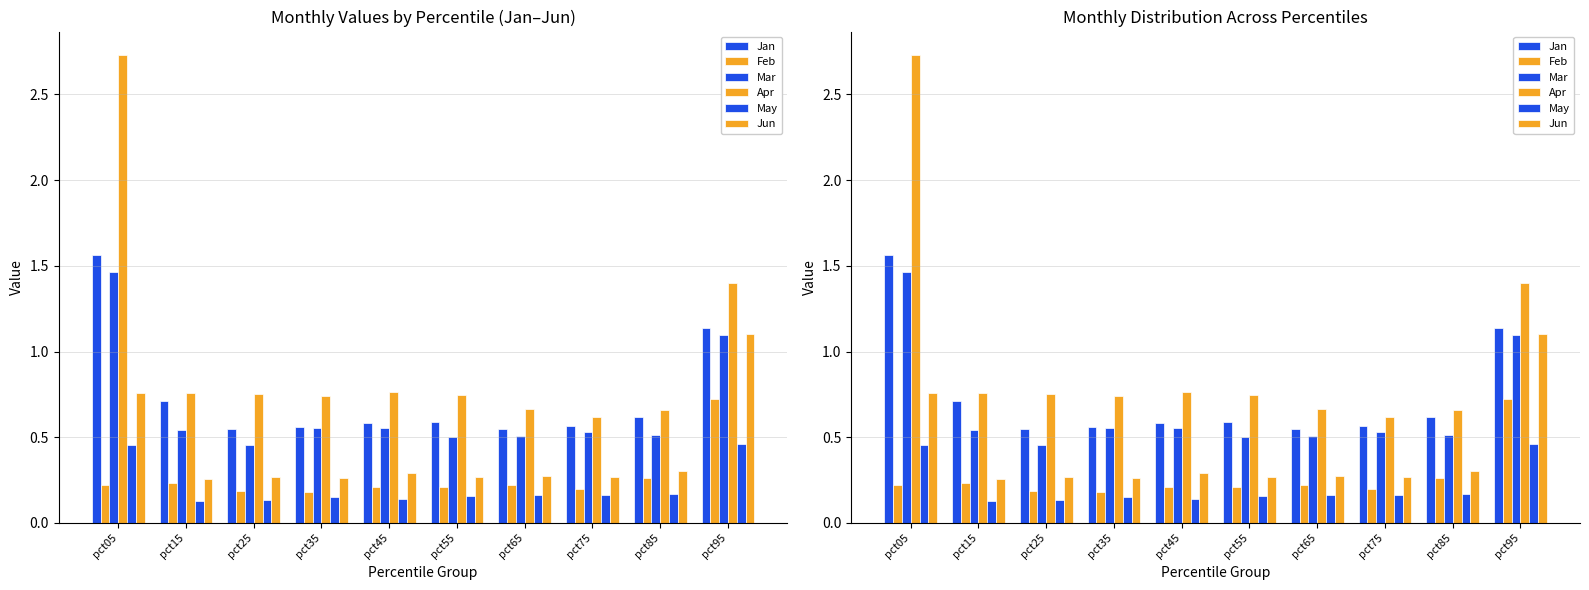

At how many categories does at least one series exceed 1?

2